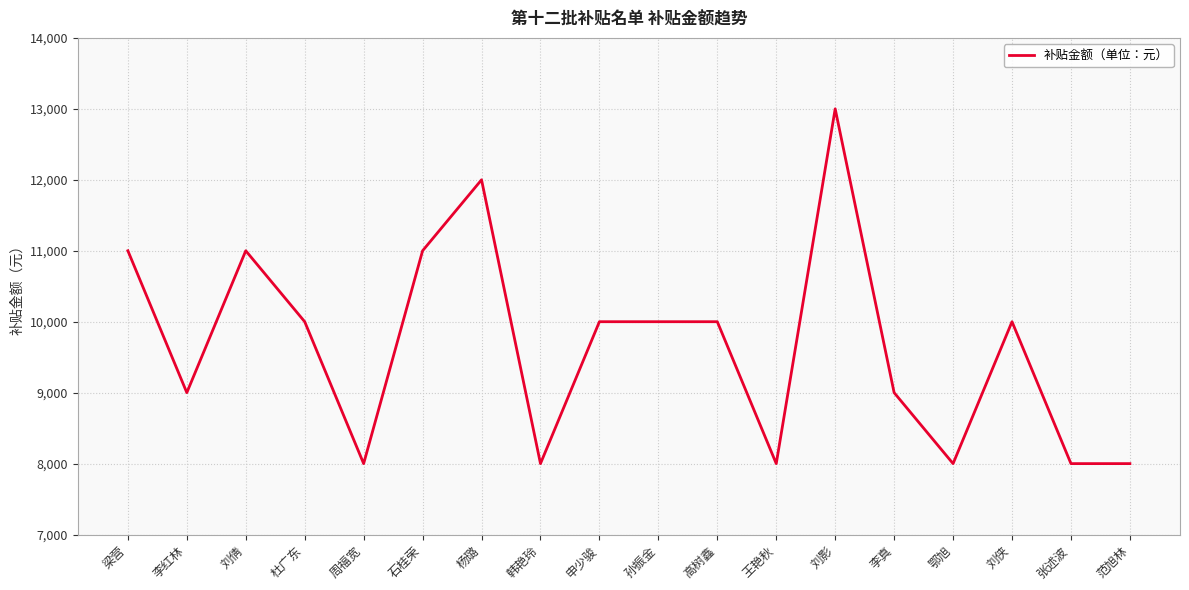

Which has a higher value, 高树鑫 or 范旭林?

高树鑫